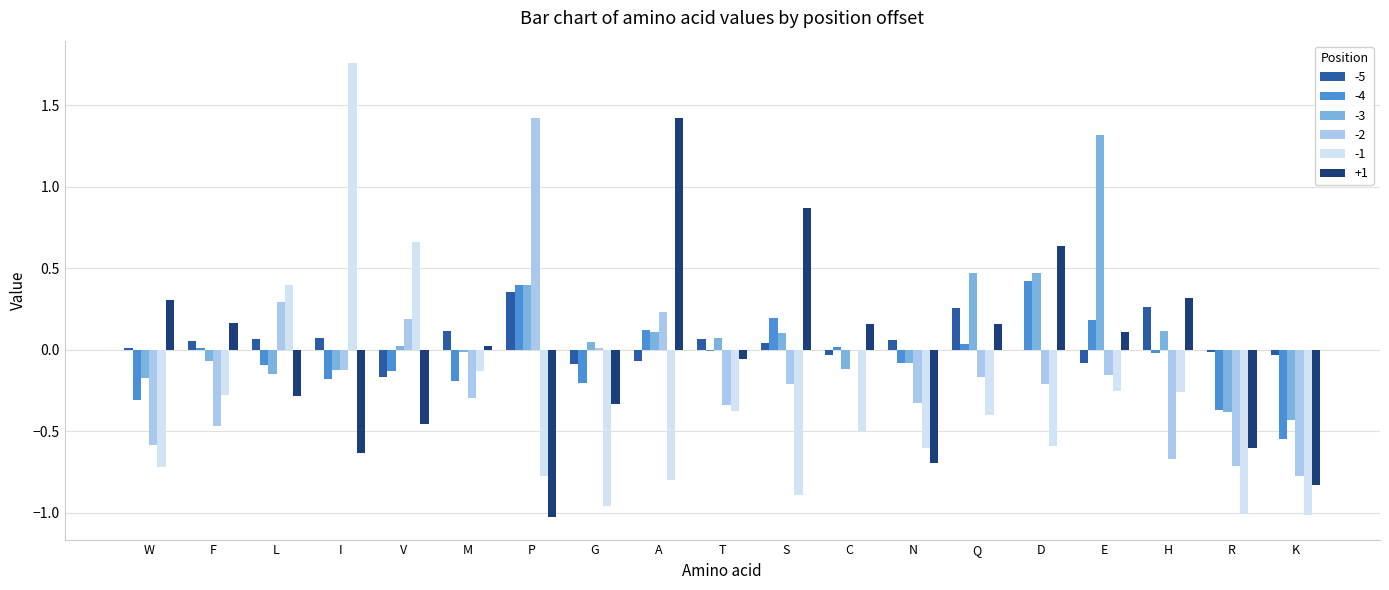

Which label corresponds to the largest value in the chart?

I